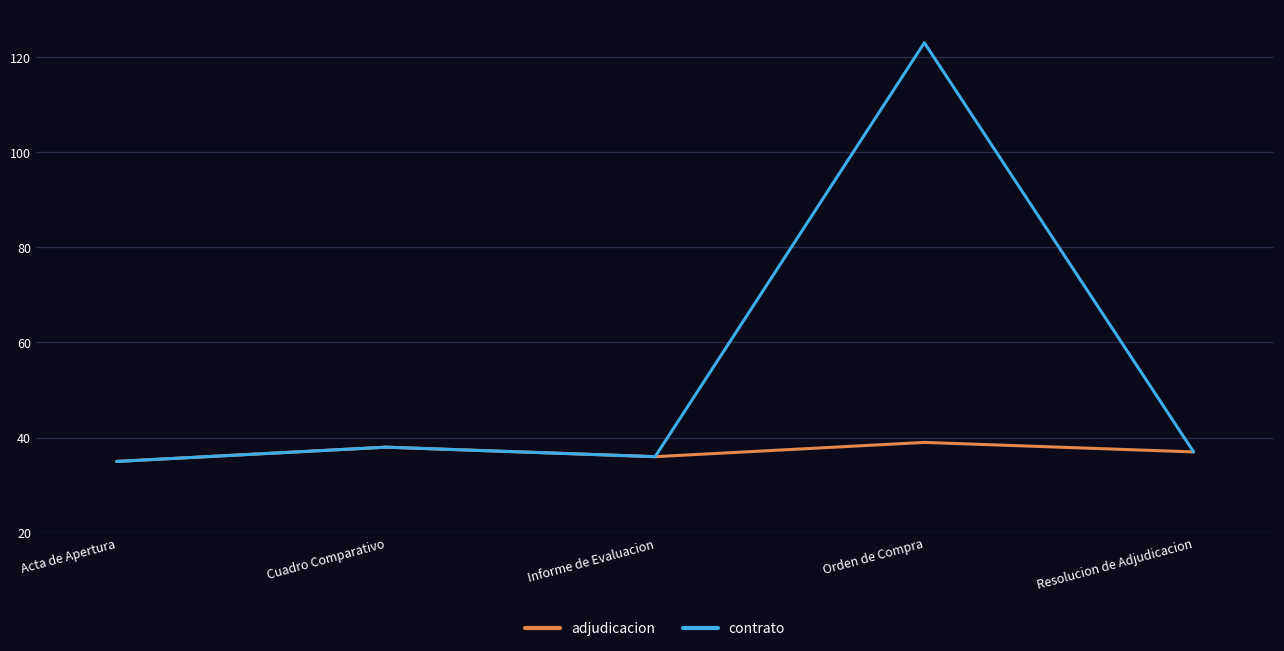

At which label does contrato reach its minimum?

Acta de Apertura